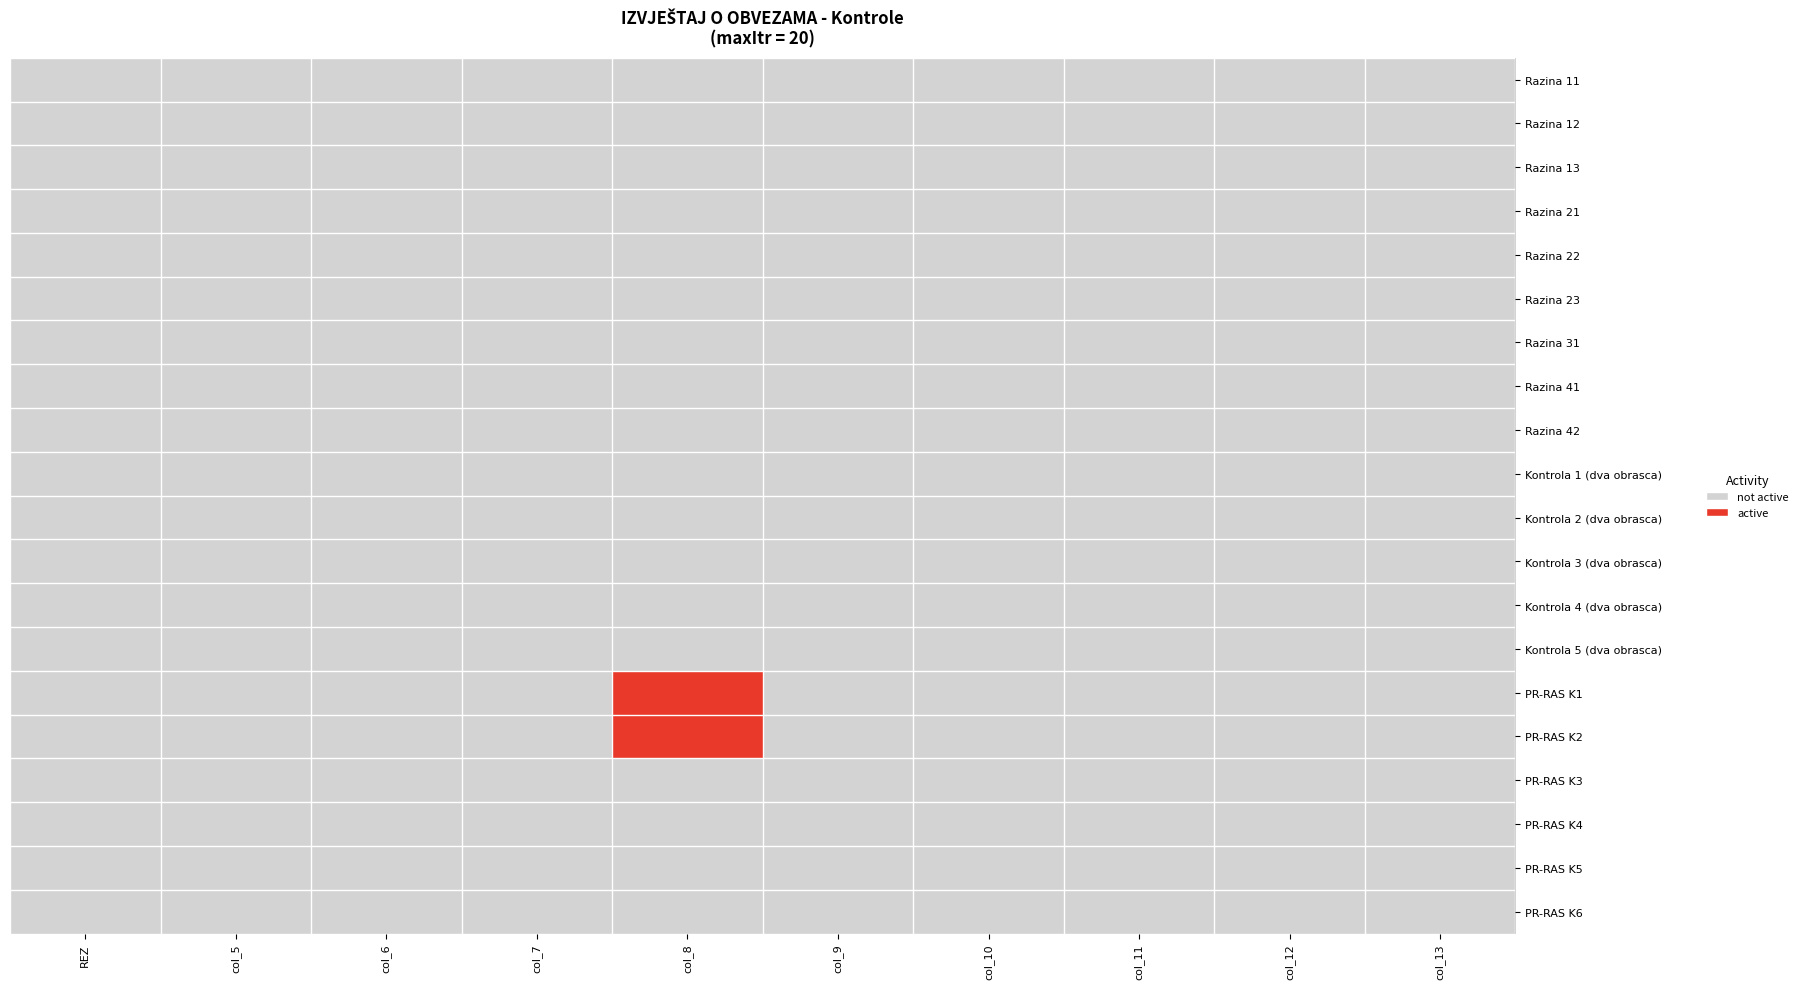

Count the number of data series in this chart.

20